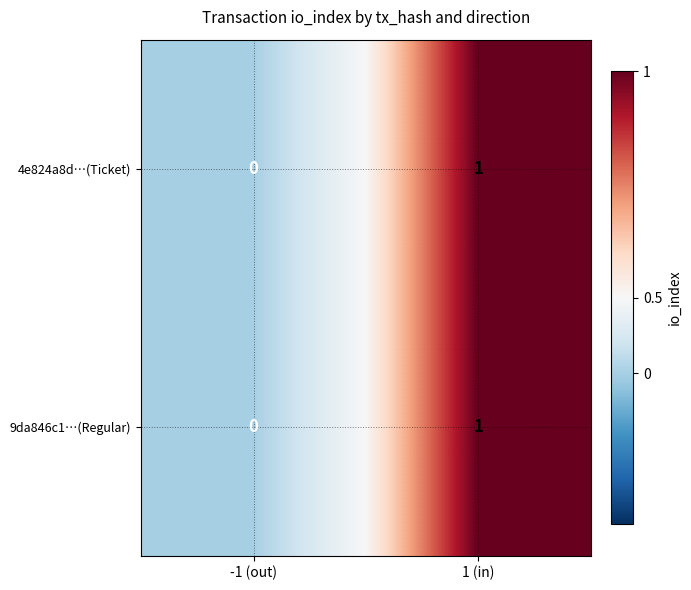

At which category is the sum across all series the highest?

1 (in)